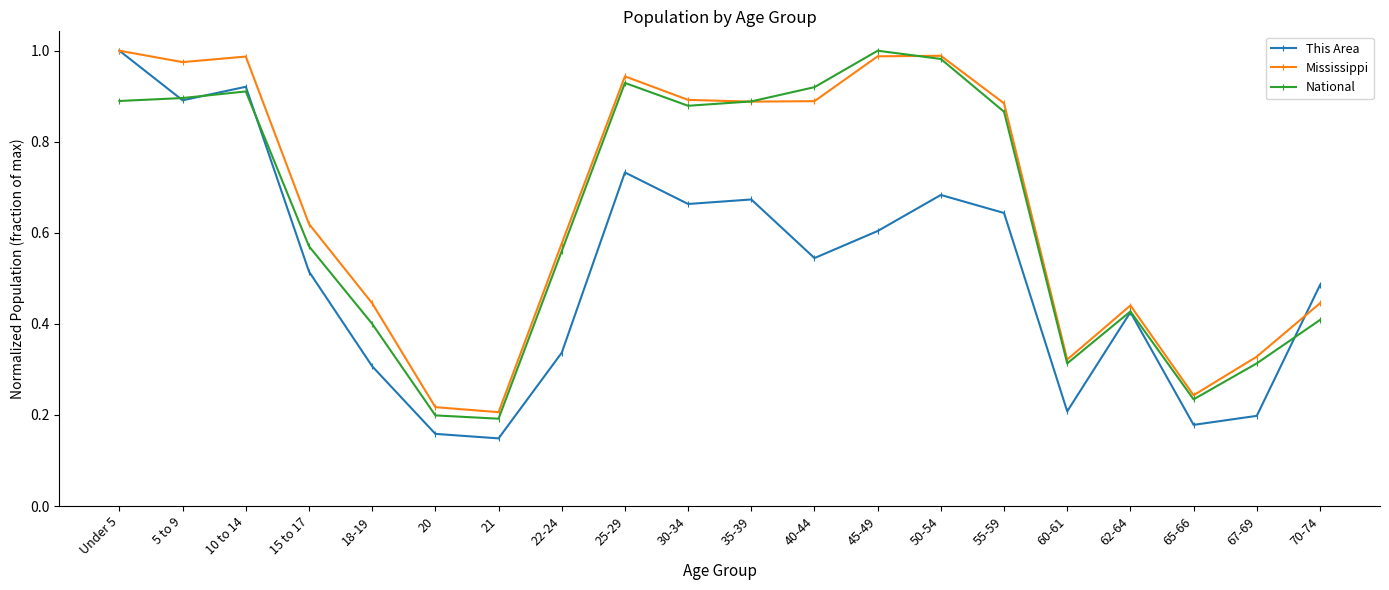

What is the label of the 3rd point from the right?

65-66